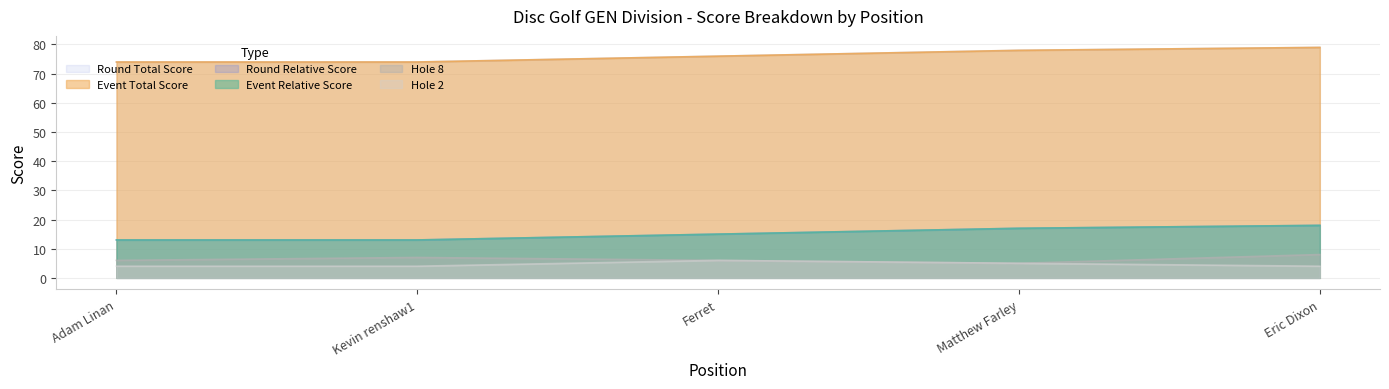

The value of event_relative_score at Kevin renshaw1 is 13. True or false?

True